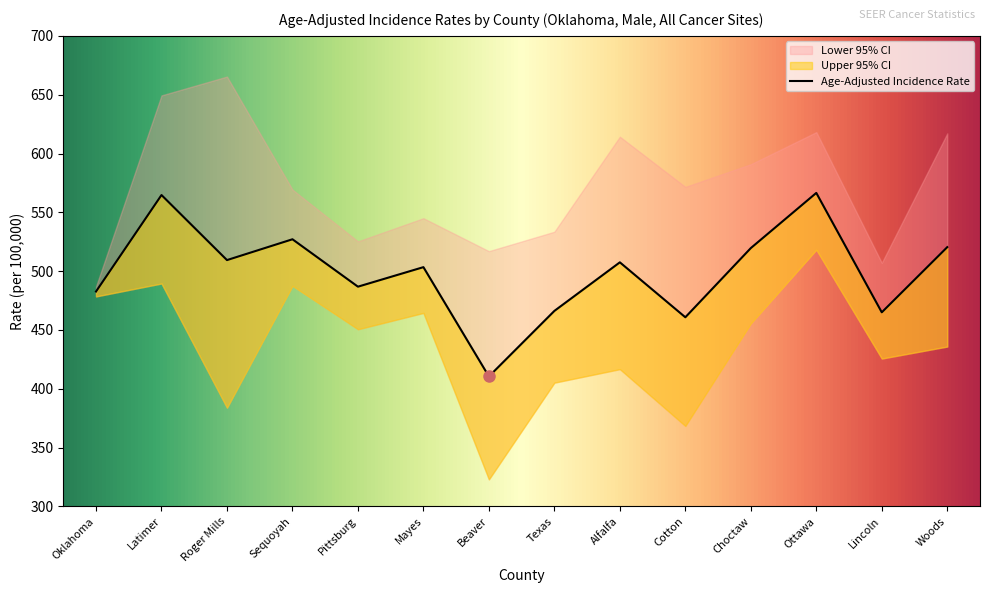

True or false: Lower 95% CI and Upper 95% CI intersect in this chart.

False